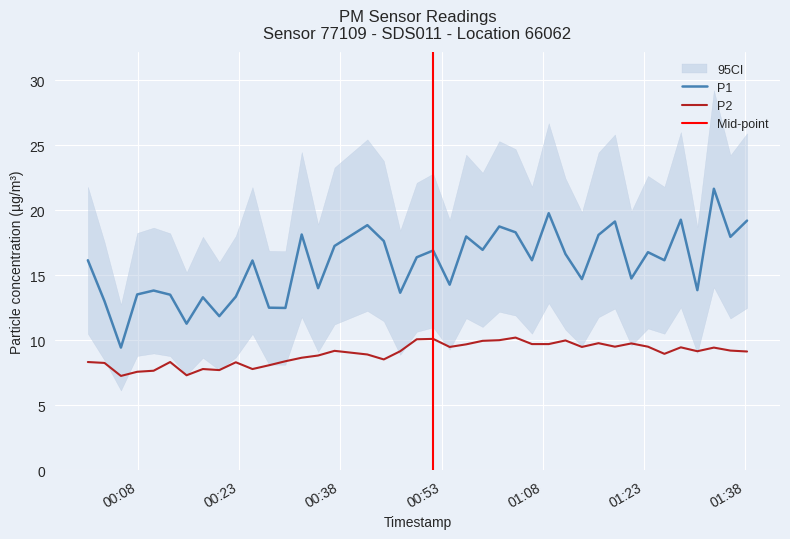

What is the lowest value of the P1 series?

9.4